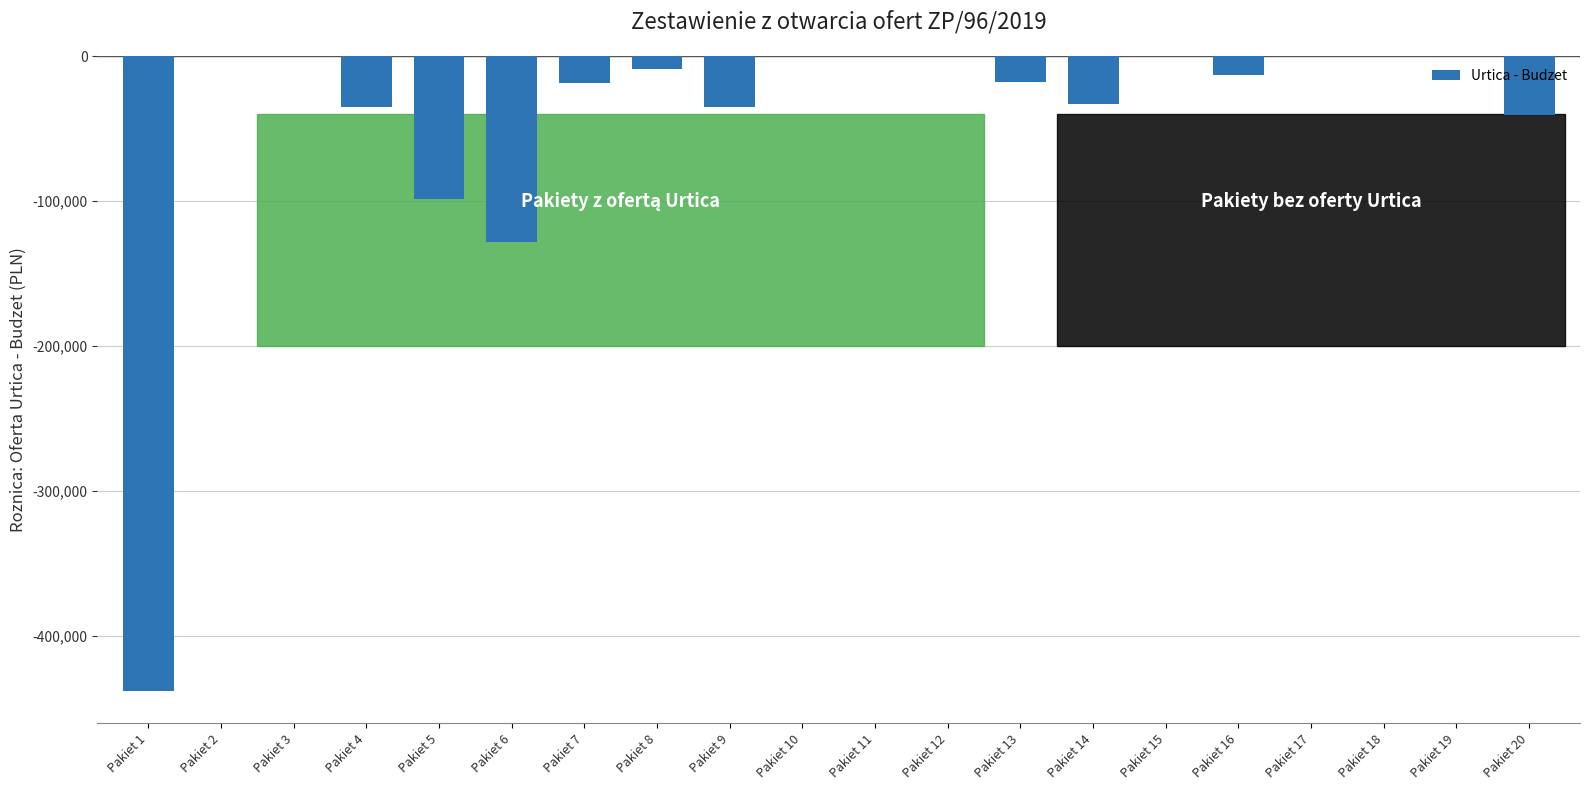

What is the sum of all values?

-867039.1